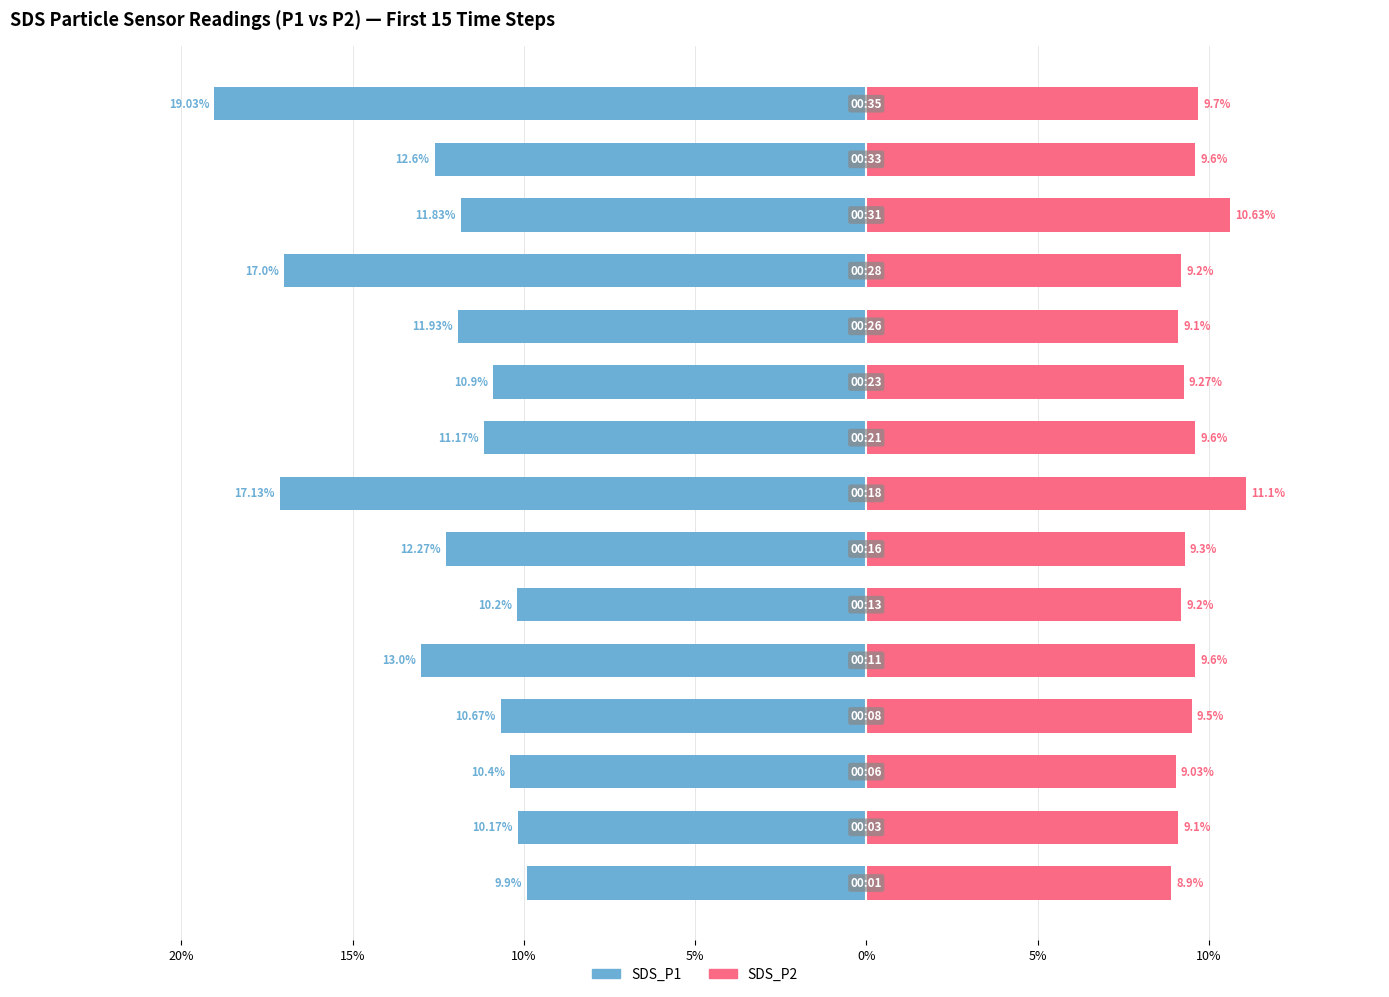

Reading left to right, transcribe all the data shown in this chart.

SDS_P1: -9.9	-10.2	-10.4	-10.7	-13.0	-10.2	-12.3	-17.1	-11.2	-10.9	-11.9	-17.0	-11.8	-12.6	-19.0
SDS_P2: 8.9	9.1	9.0	9.5	9.6	9.2	9.3	11.1	9.6	9.3	9.1	9.2	10.6	9.6	9.7